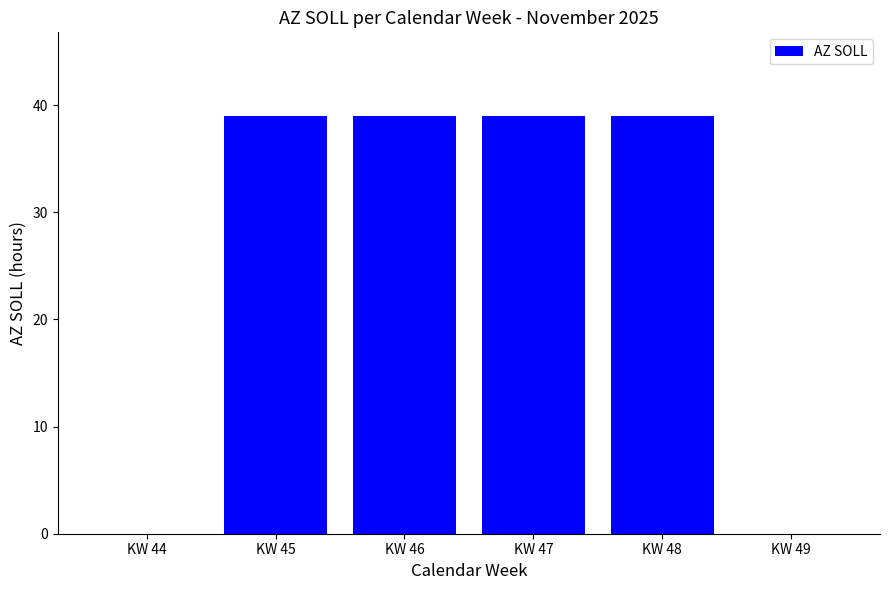

Are the bars grouped side by side (vs. stacked)?

No